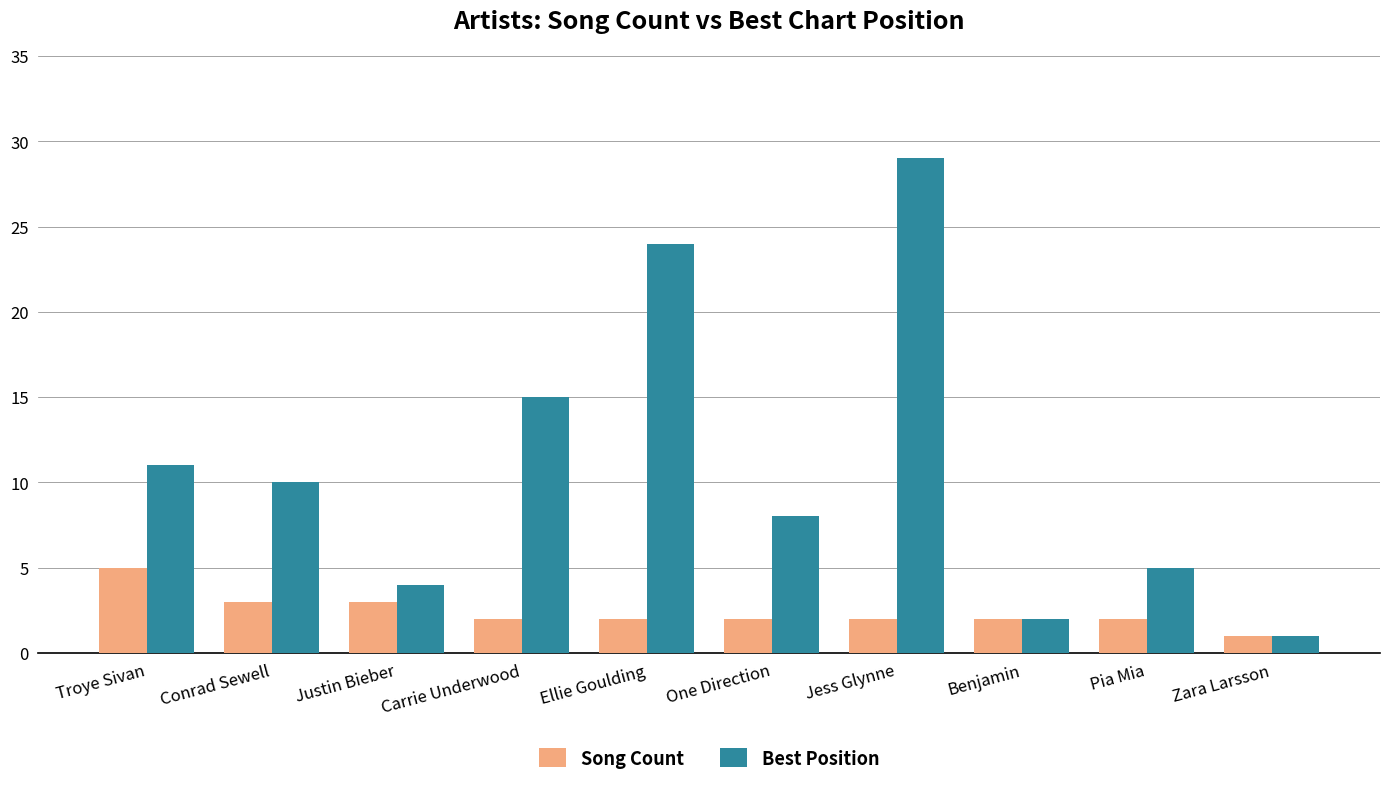

What is the label of the 1st bar from the right?

Zara Larsson